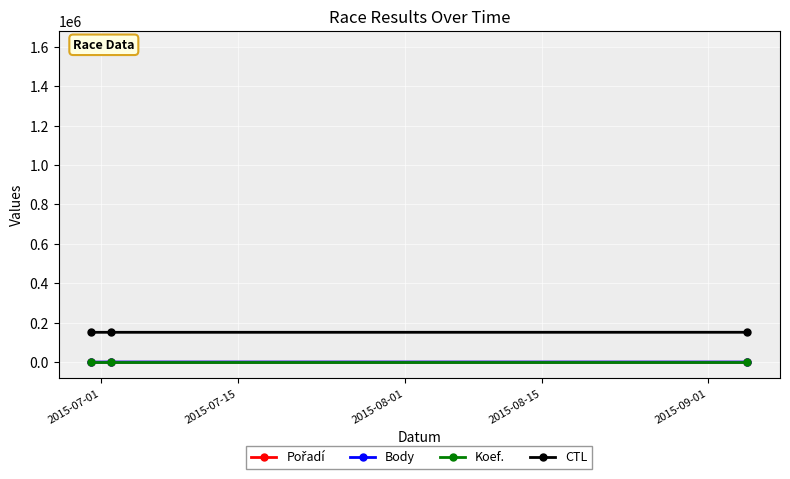

At how many categories does at least one series exceed 83464?

3